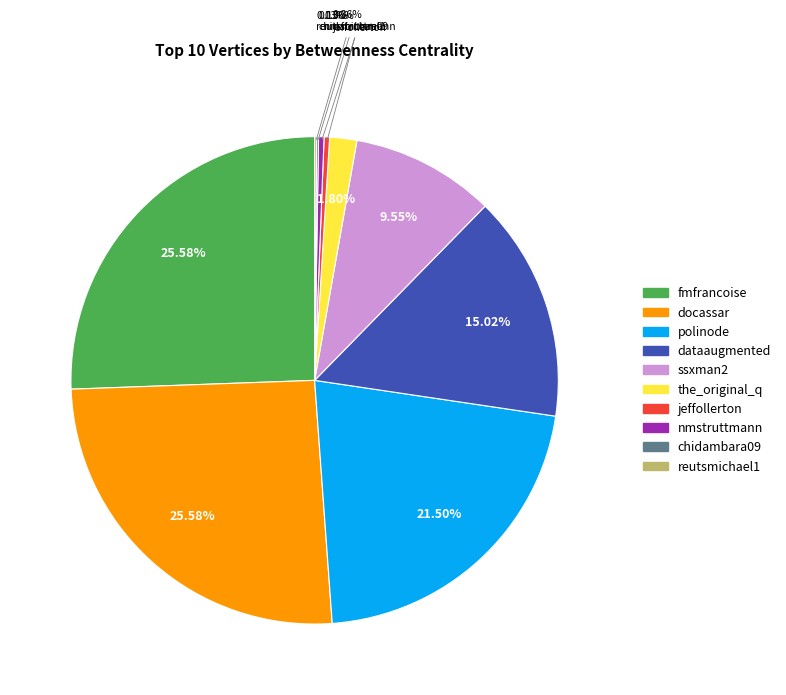

To the nearest percent, what is the average slice percentage?

10%